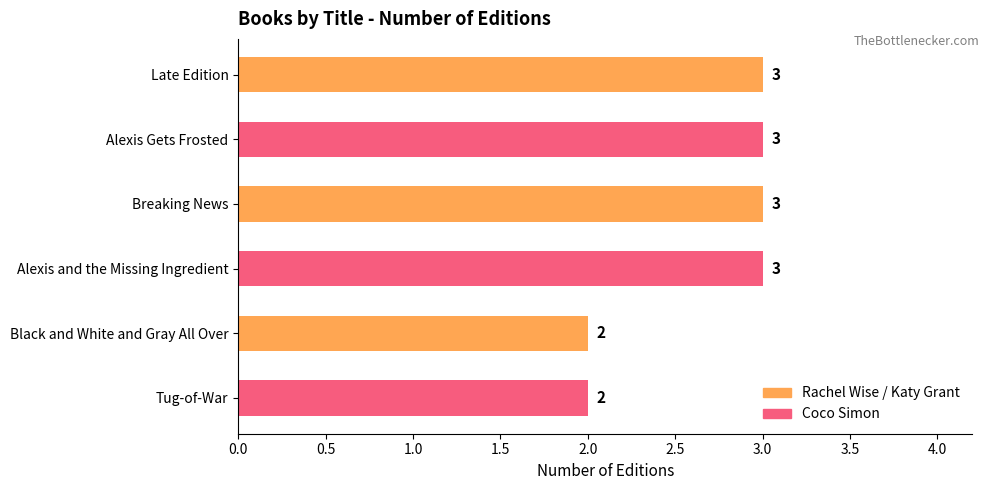

Count the values in the range 2 to 3.

6